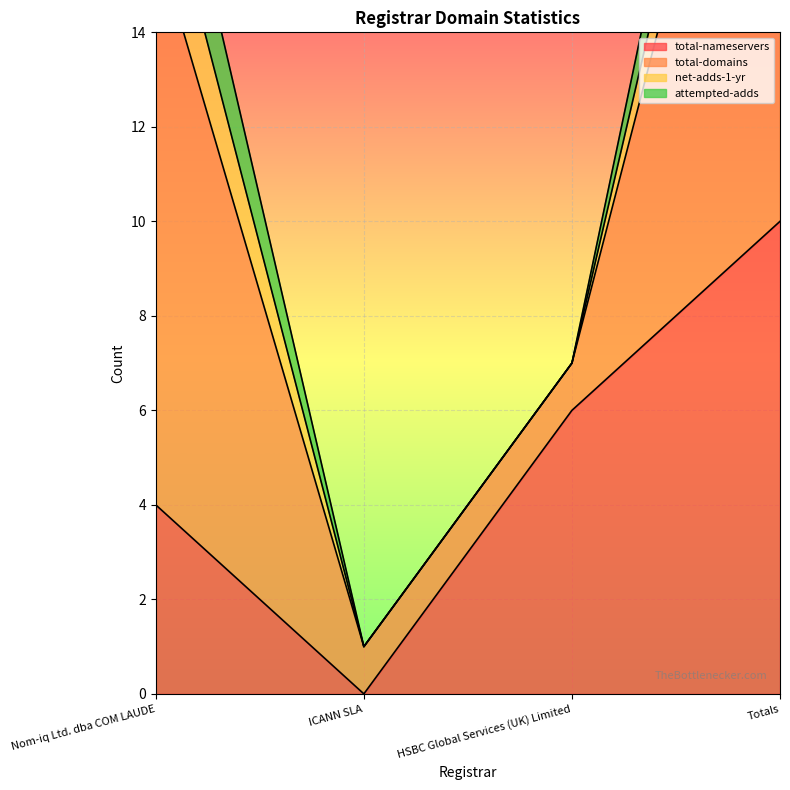

What is the approximate value of total-nameservers at HSBC Global Services (UK) Limited?

6